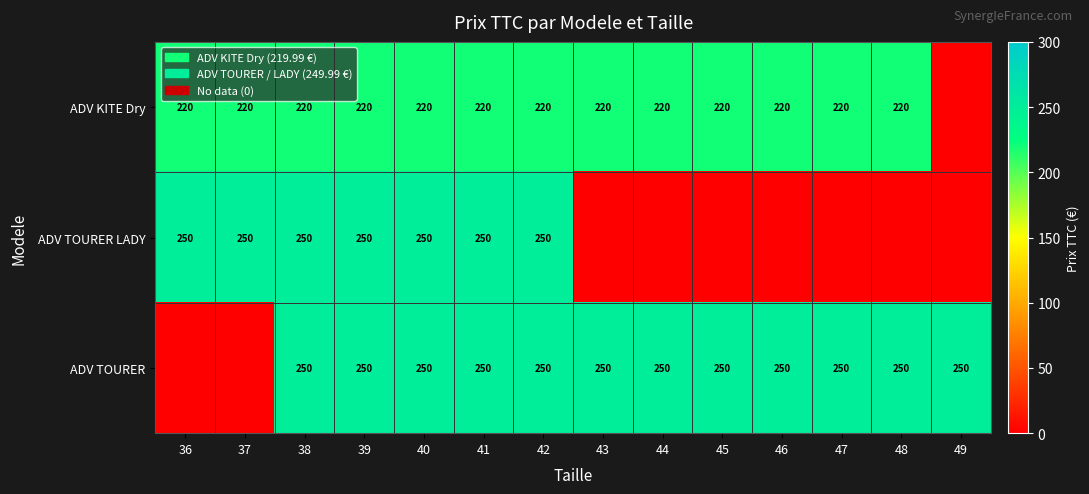

Is it true that ADV TOURER equals 405.3 at 48?

False